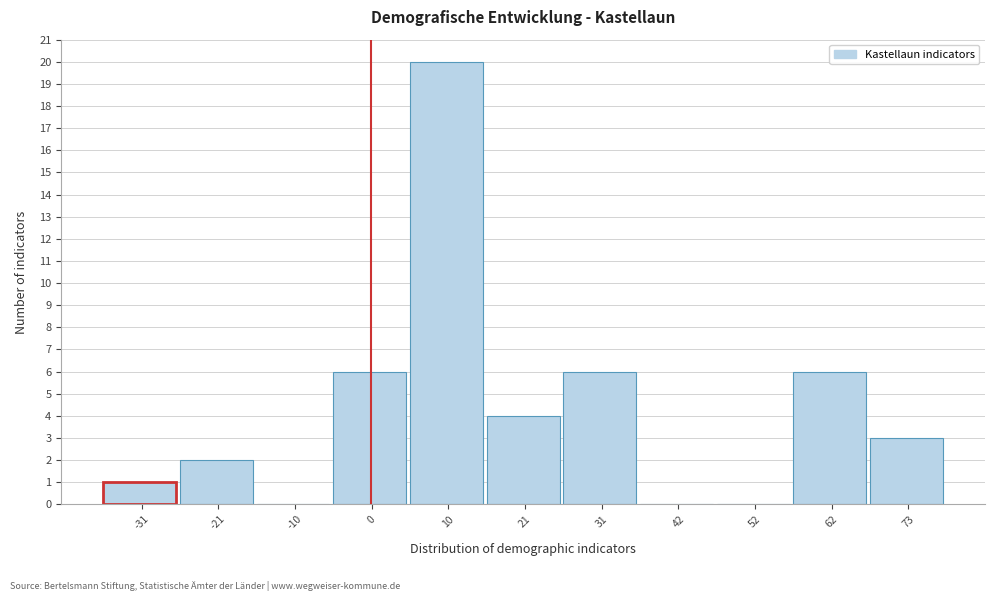

Reading left to right, transcribe this chart: for each bar, give the range it covers on the x-axis and its height. Neither the bar edges nor the heights are printed on the chart, so give them approximately, as read against the axes.

-36 to -26: 1
-26 to -16: 2
-16 to -6: 0
-6 to 6: 6
6 to 16: 20
16 to 26: 4
26 to 36: 6
36 to 46: 0
46 to 58: 0
58 to 68: 6
68 to 78: 3